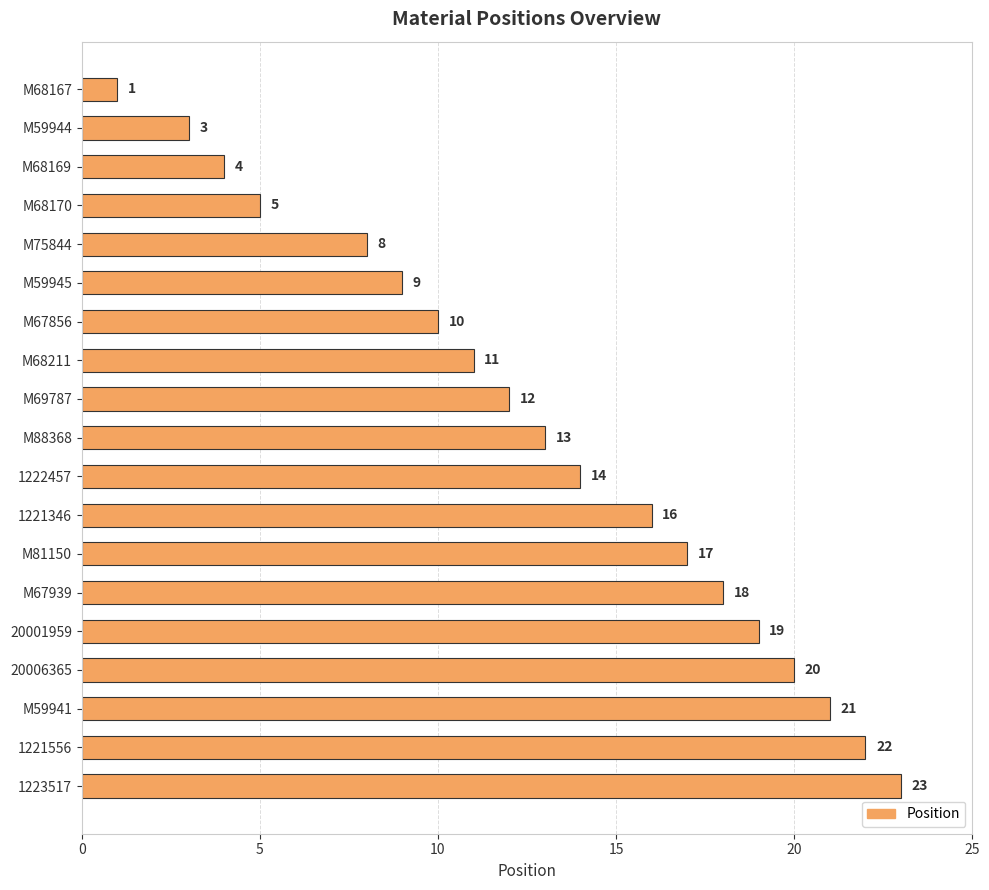

What position from the top is 20001959?

15